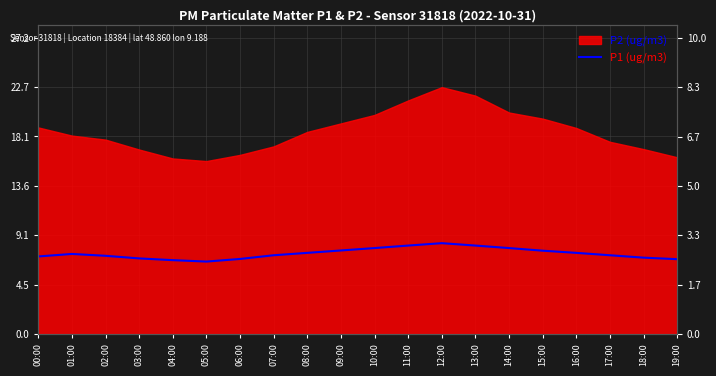

What position from the right is 19:00?

1